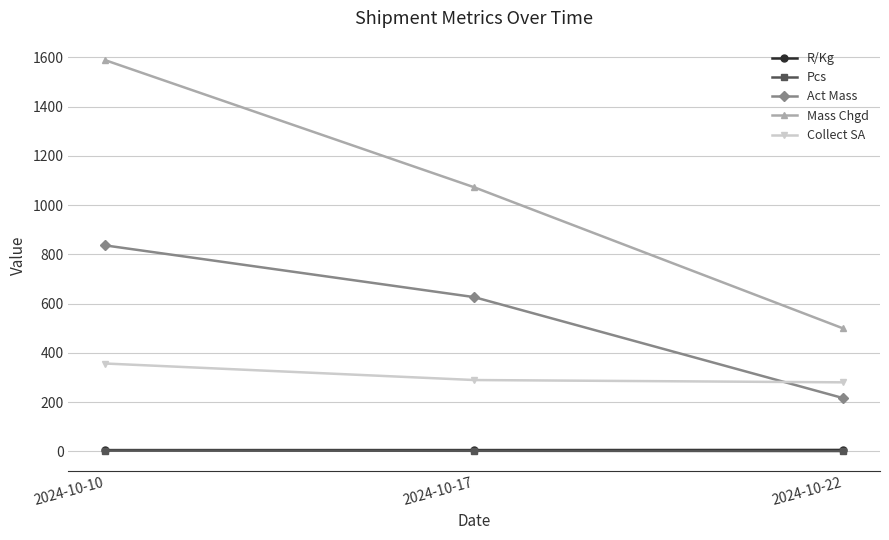

At which category is the sum across all series the highest?

2024-10-10